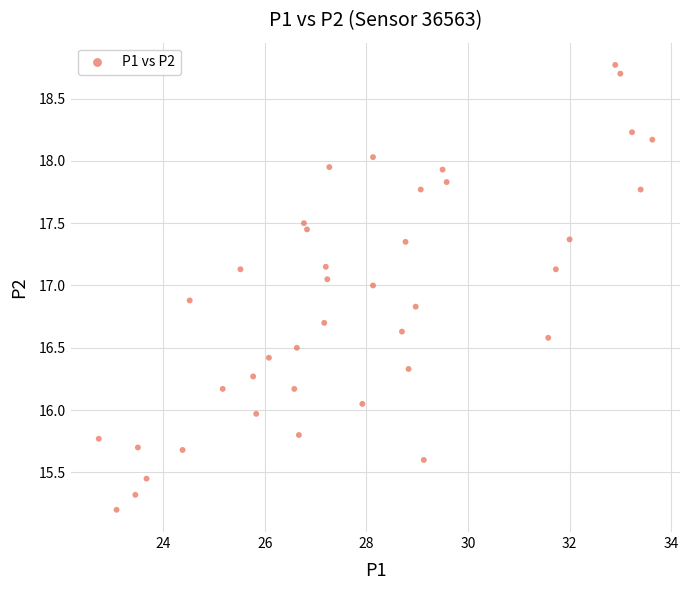

What is the range of X values (max minus min)?

10.9